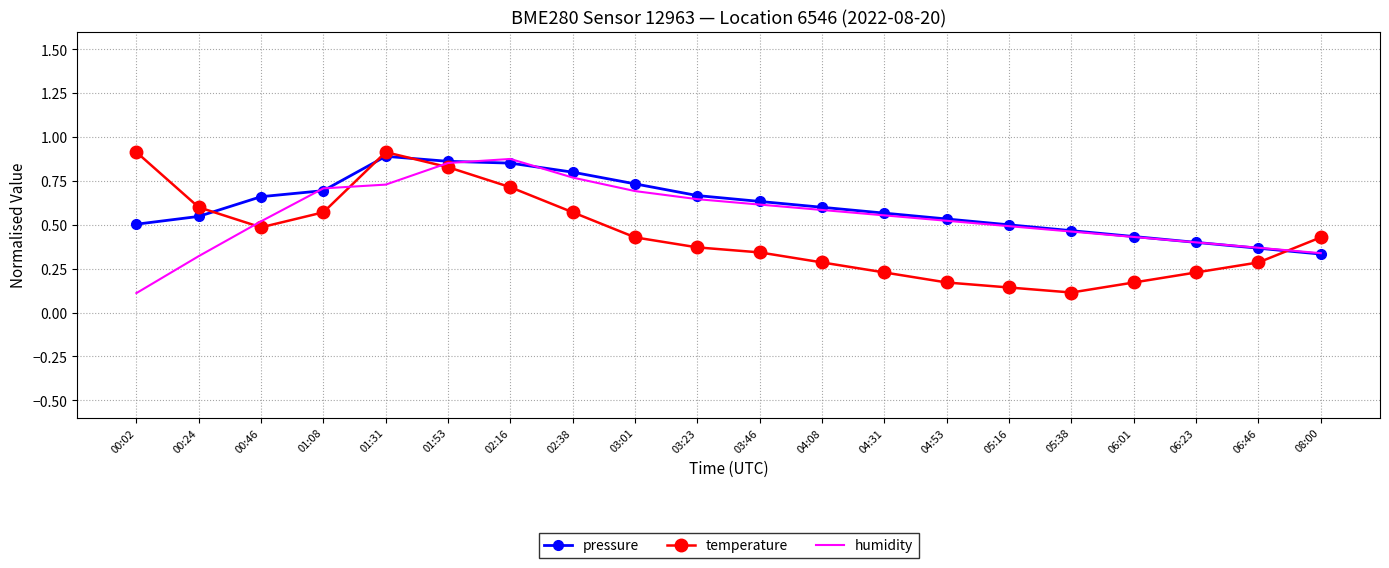

What position from the left is 03:01?

9